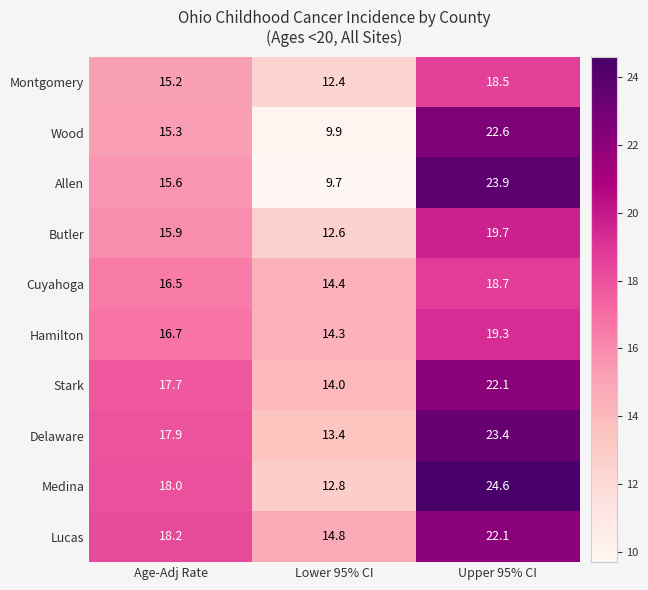

What value does the Stark series have at Upper 95% CI?

22.1